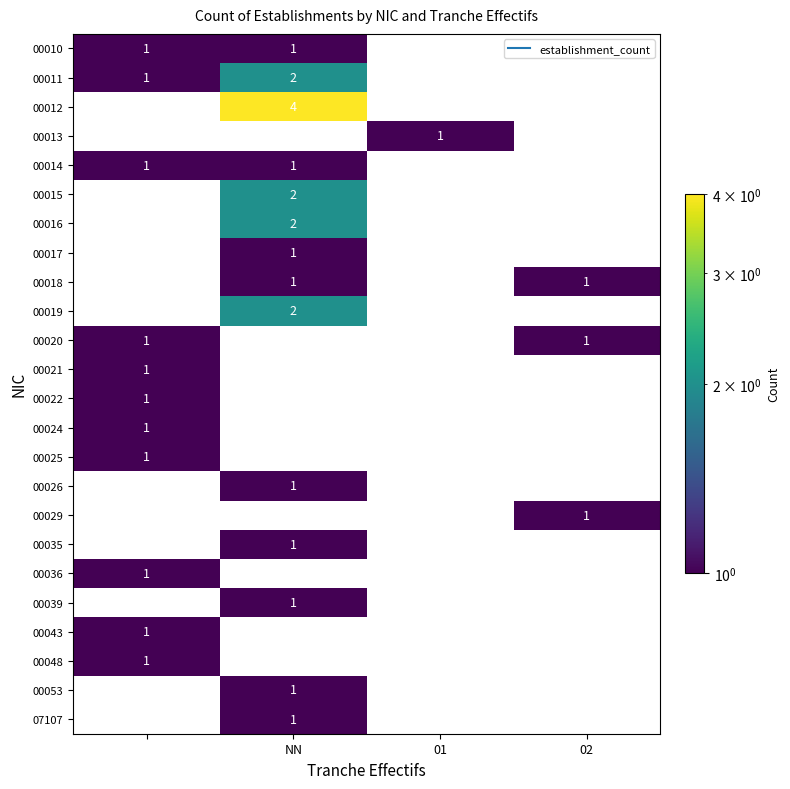

How many values in 00048 are above zero?

1